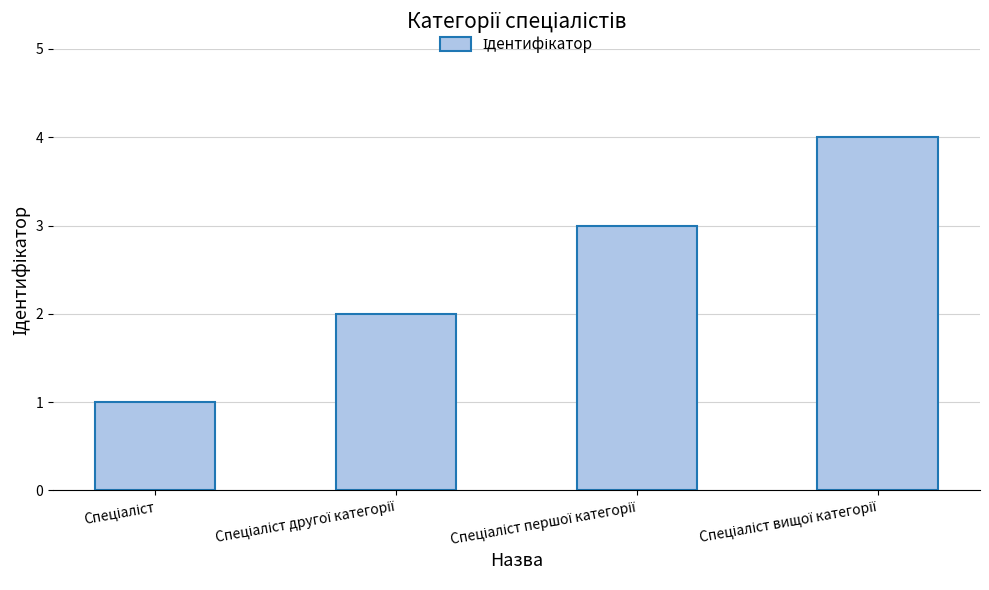

What is the sum of all values?

10